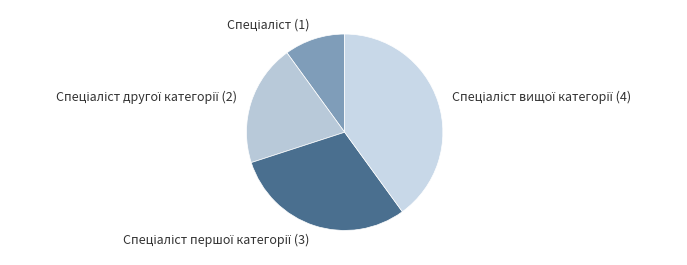

Is there any slice that represents more than half of the pie?

No